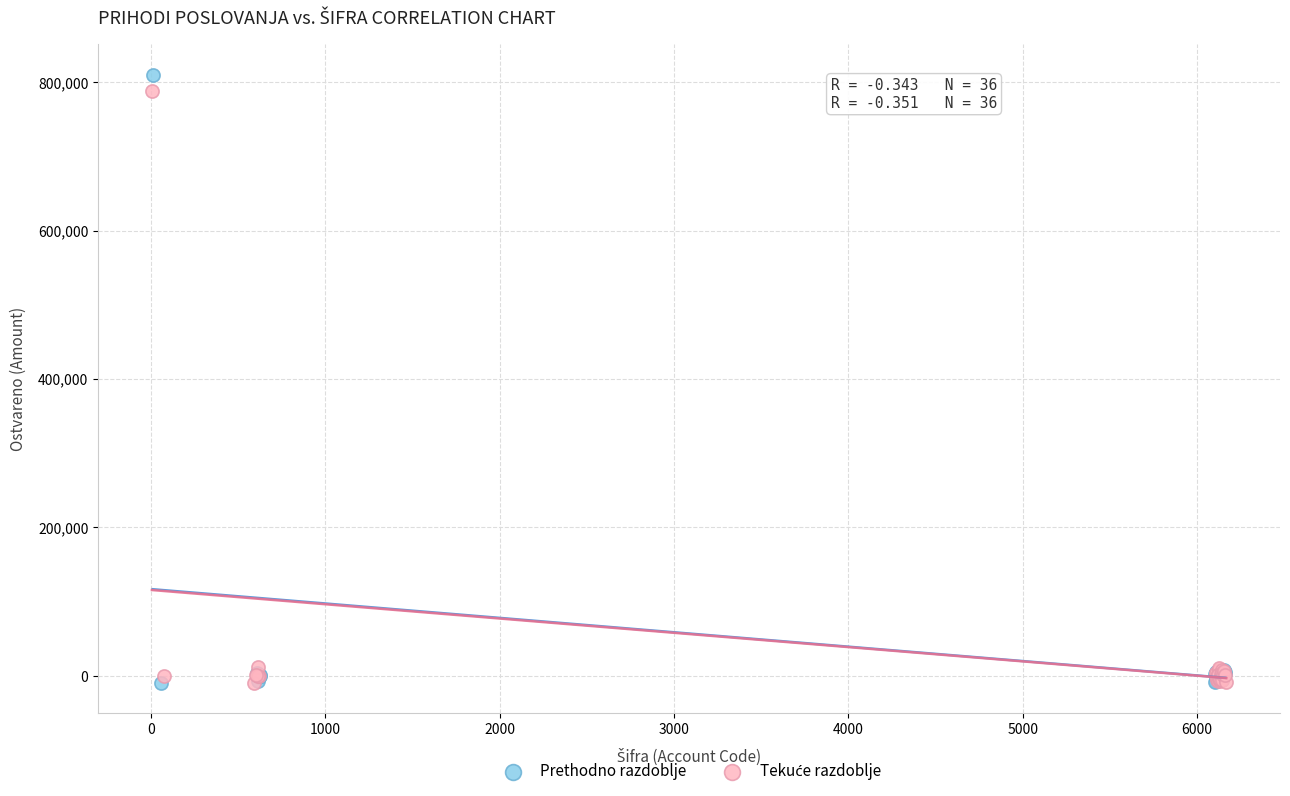

Which series contains the highest Y value?

Prethodno razdoblje